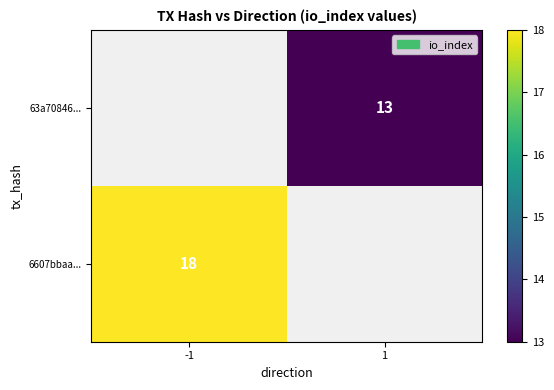

Is it true that 63a70846... equals 8 at 1?

False